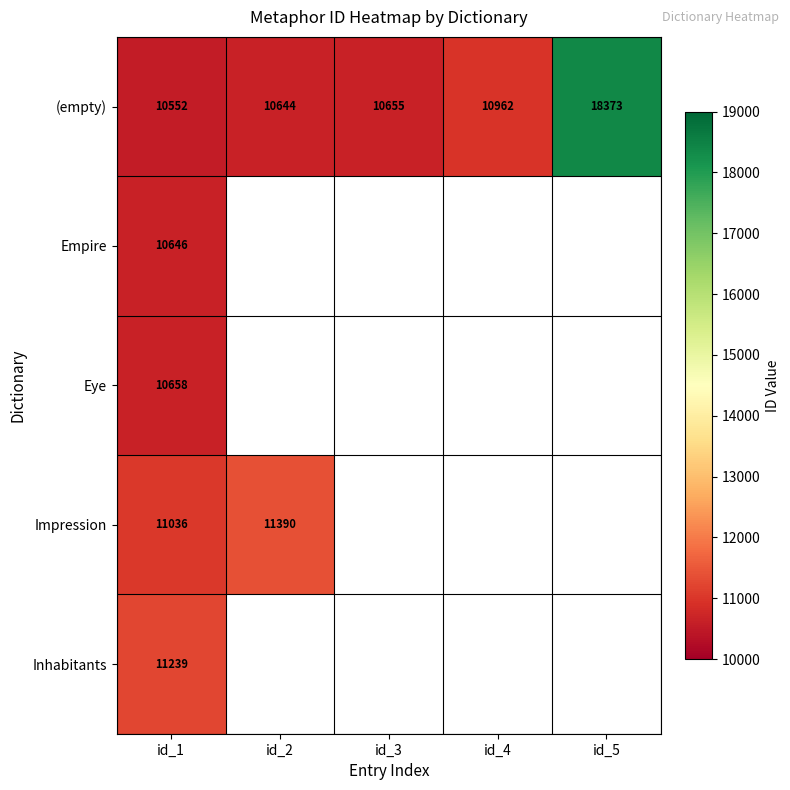

Where is (empty) nearest to the value 14462?

id_4